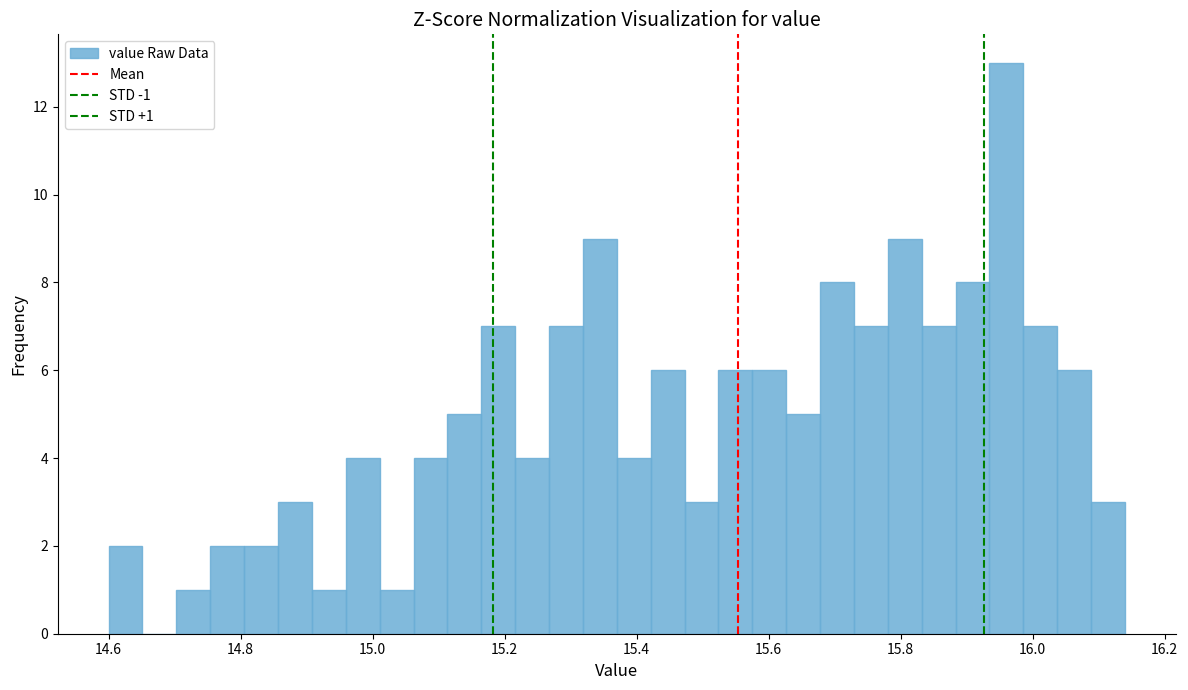

Read against the x-axis, roughly where is the centre of the tallest bar?

15.96